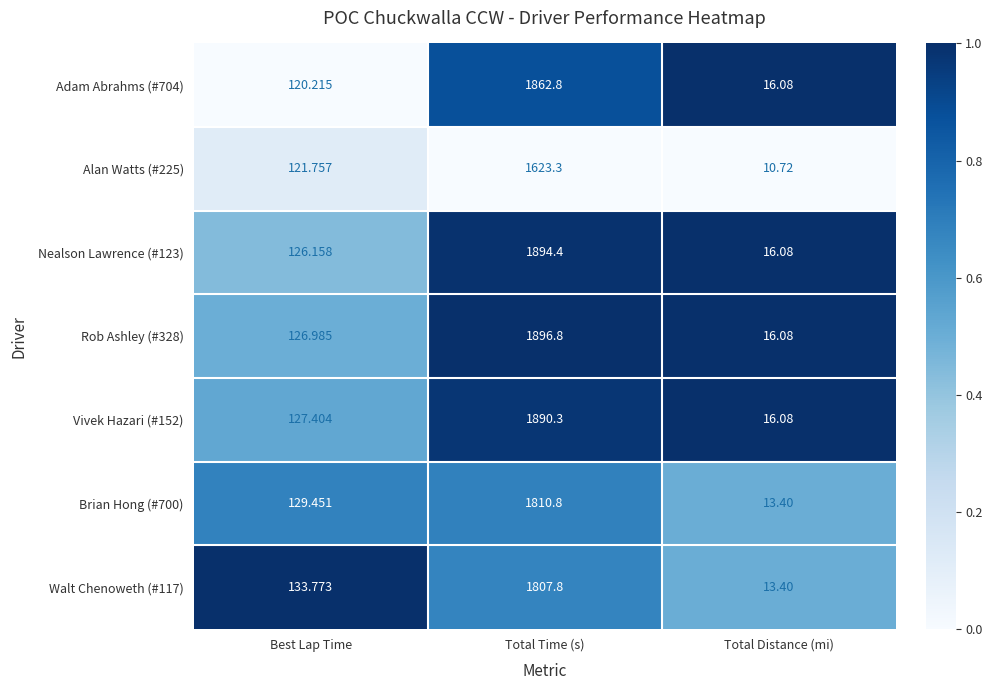

Which series has the widest spread of values?

Rob Ashley (#328)